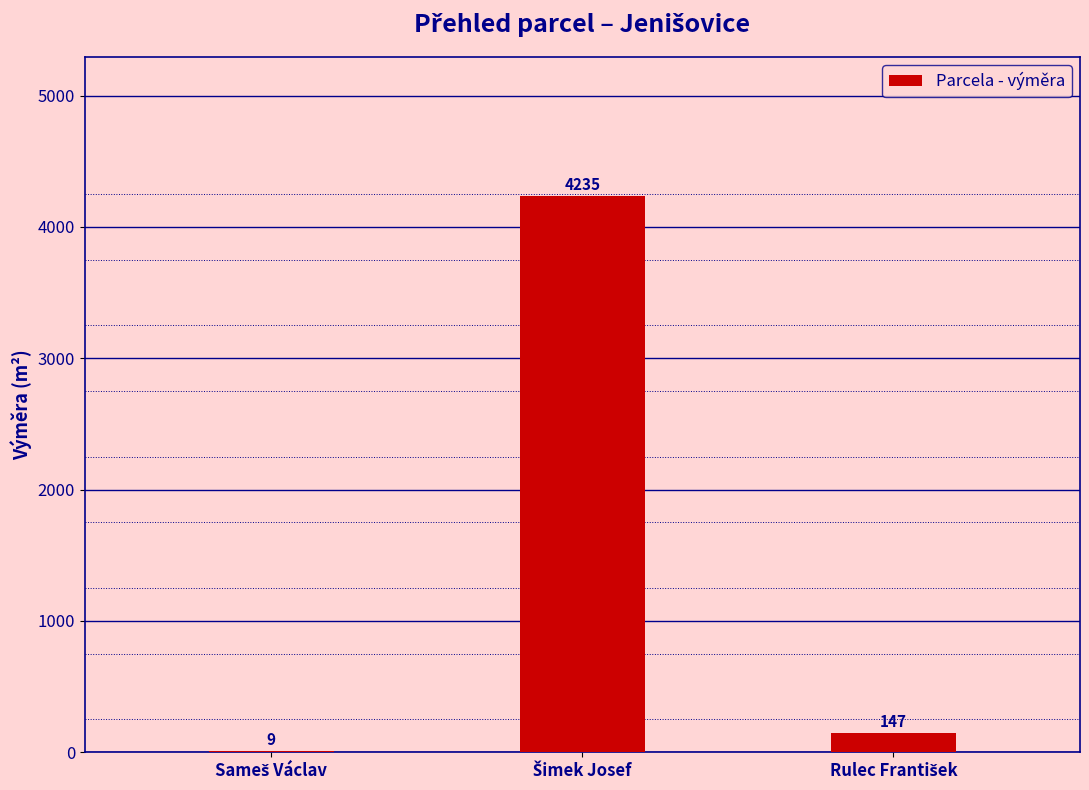

What is the sum of all values?

4391